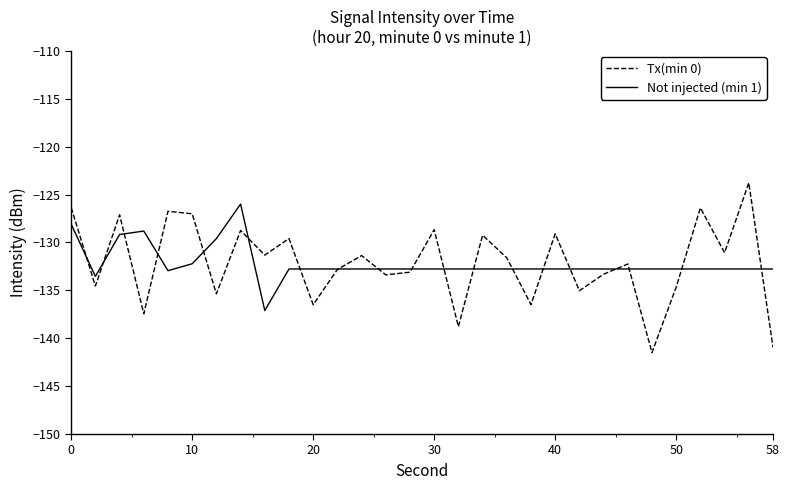

What is the lowest value of the Not injected (min 1) series?

-137.1